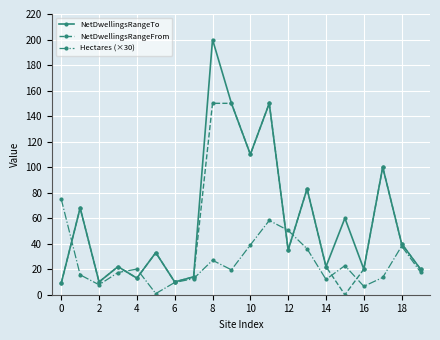

In NetDwellingsRangeTo, how many points are higher than both neighbors (excluding endpoints)?

8